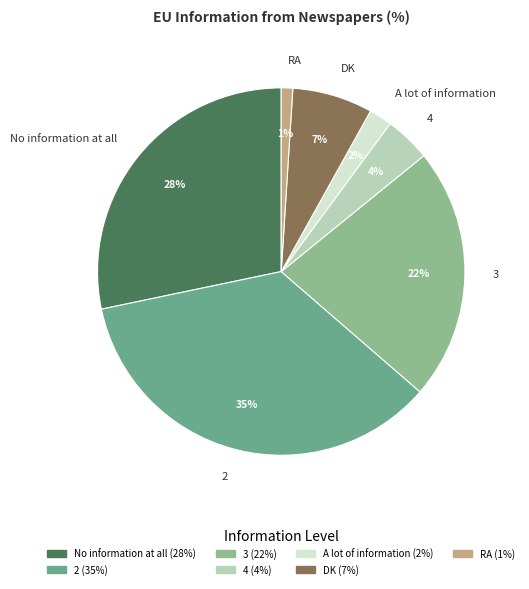

Which slice is the largest?

2